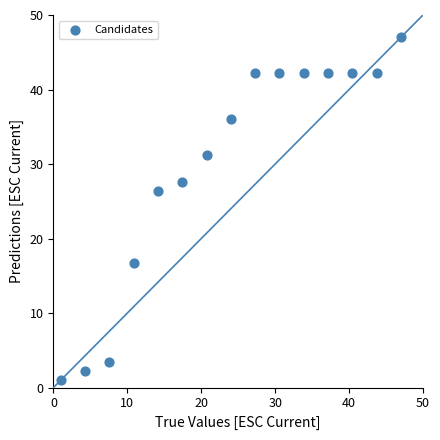

What Y value in the scatter plot is closest to 24?

26.4